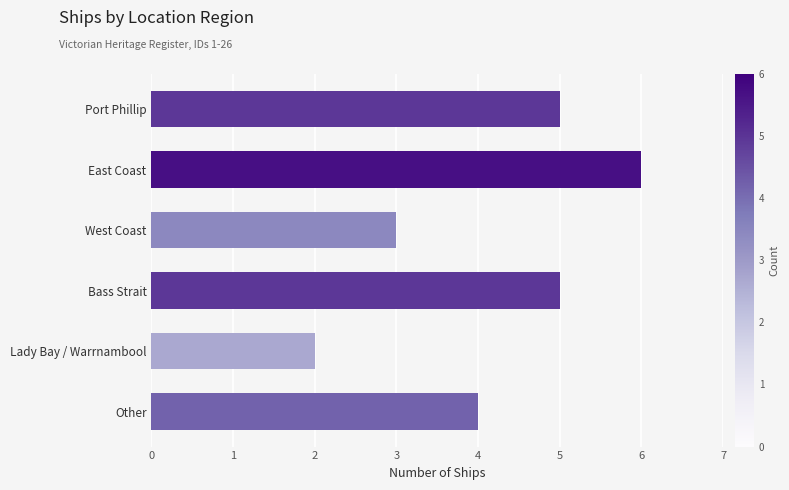

Is it true that the value at East Coast is 6?

True